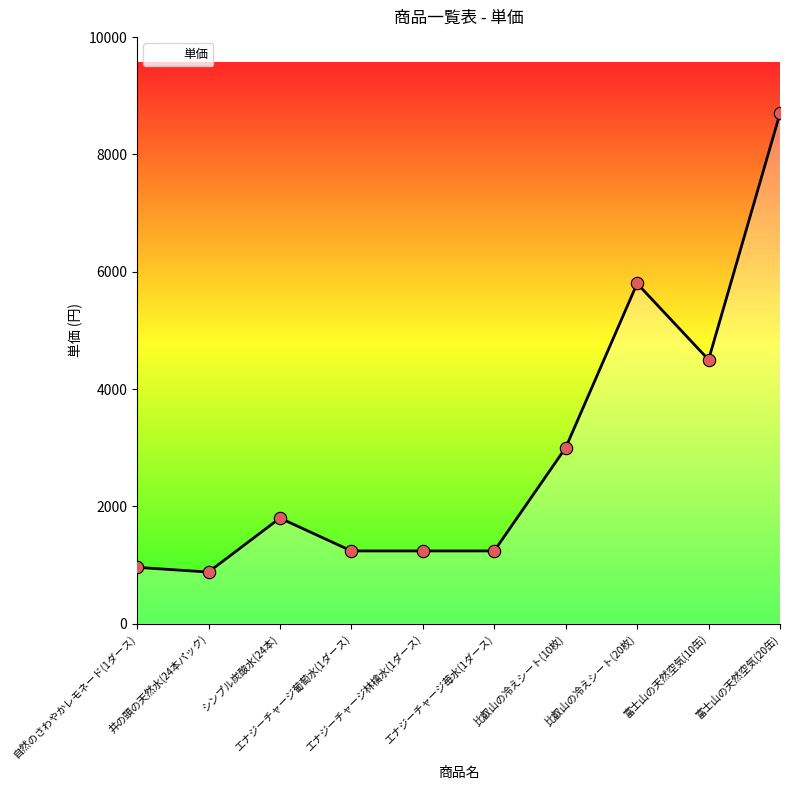

What is the change in value from 比叡山の冷えシート(10枚) to 比叡山の冷えシート(20枚)?

+2800